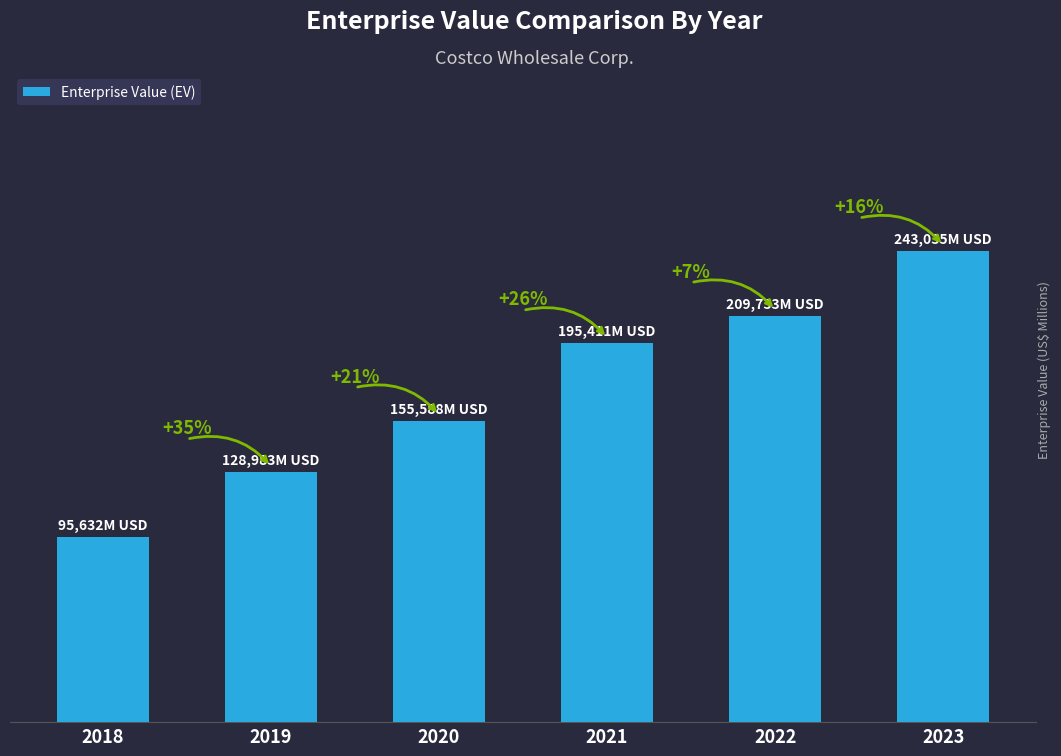

List the labels in order of value, largest first.

2023, 2022, 2021, 2020, 2019, 2018